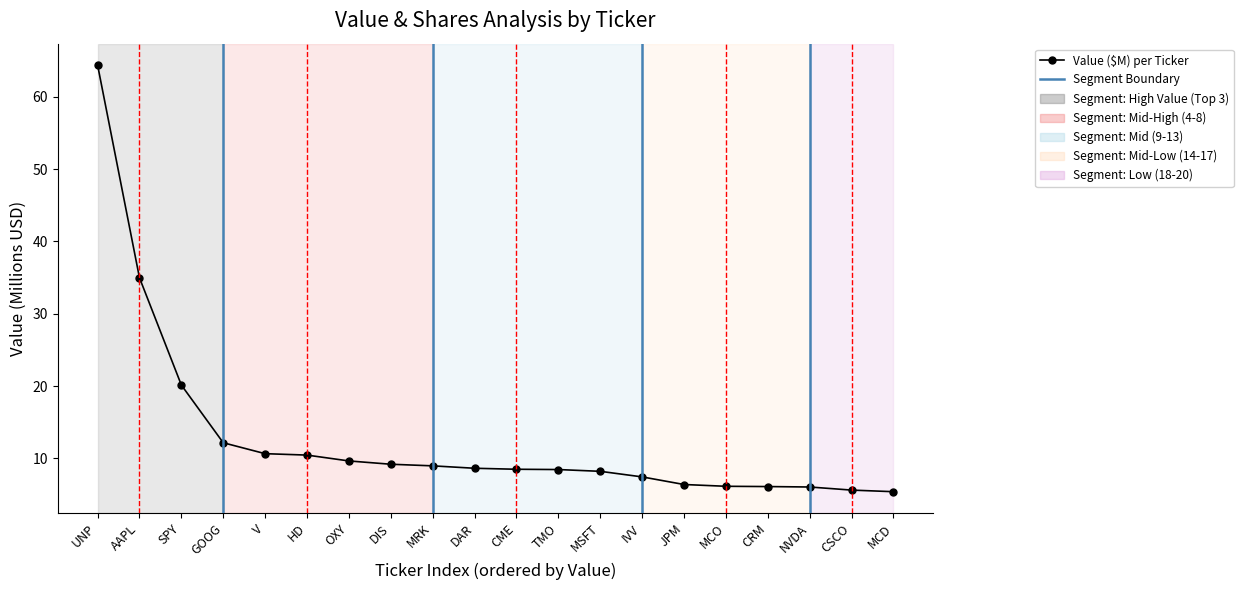

What is the value of the 16th point from the left?

6.1